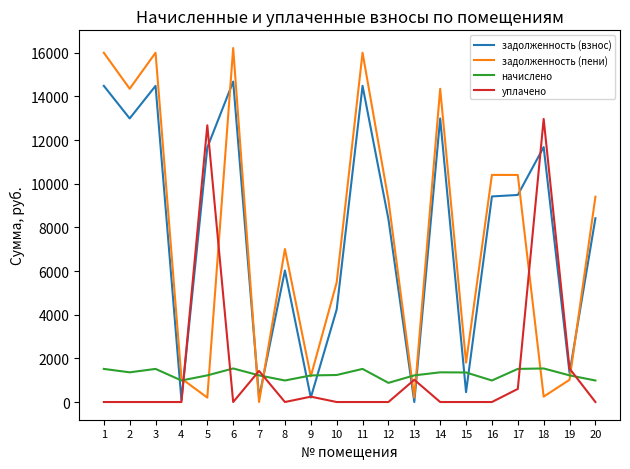

Rank the series by their maximum value, from highest to lowest.

задолженность (пени), задолженность (взнос), уплачено, начислено